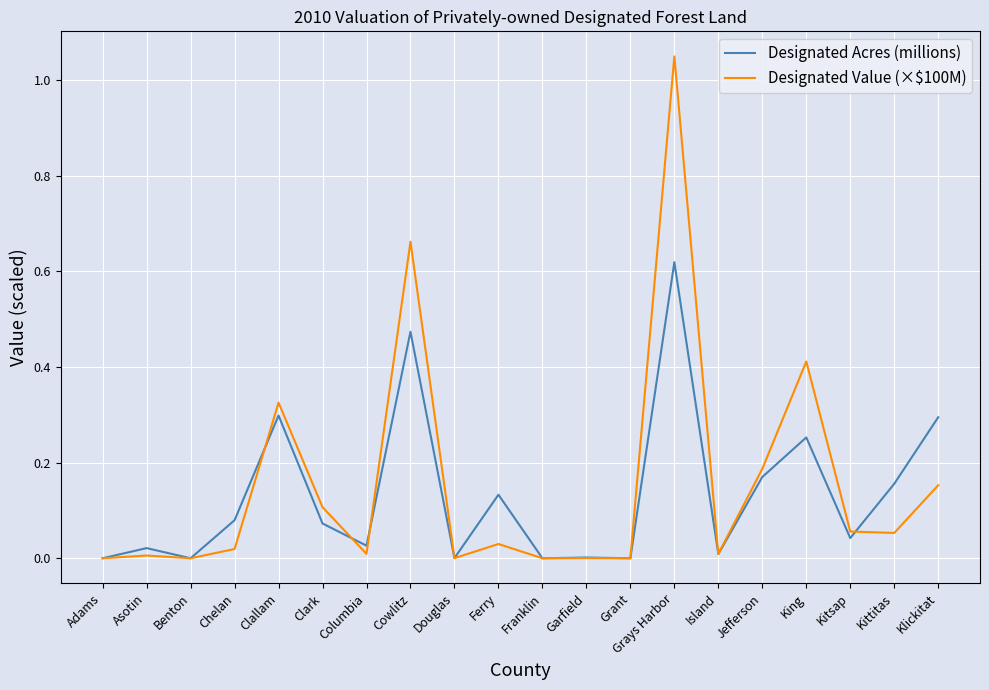

Which series has the widest spread of values?

Designated Value (×$100M)